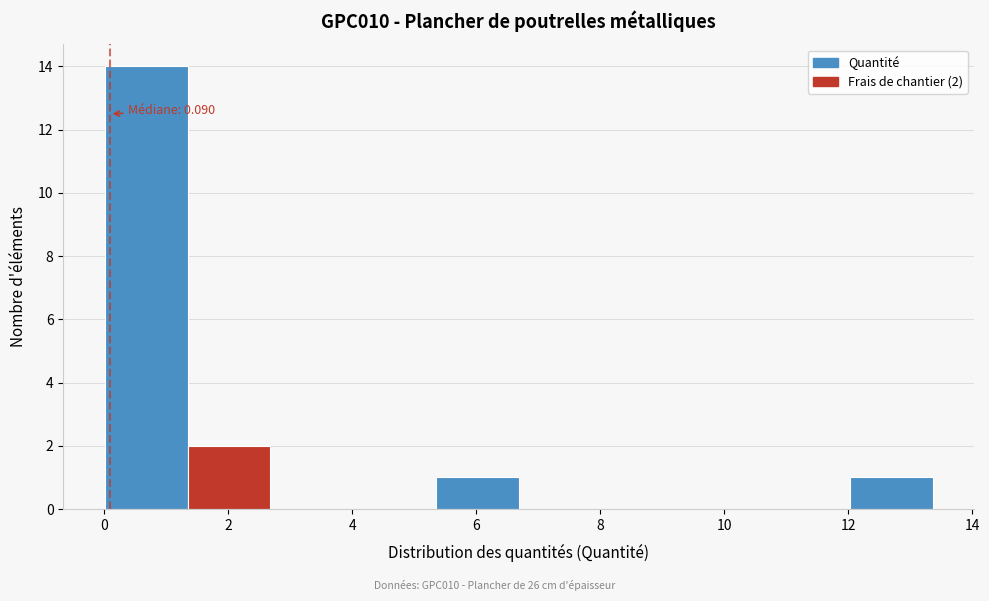

Which range on the x-axis has the tallest bar?

0.0 to 1.4